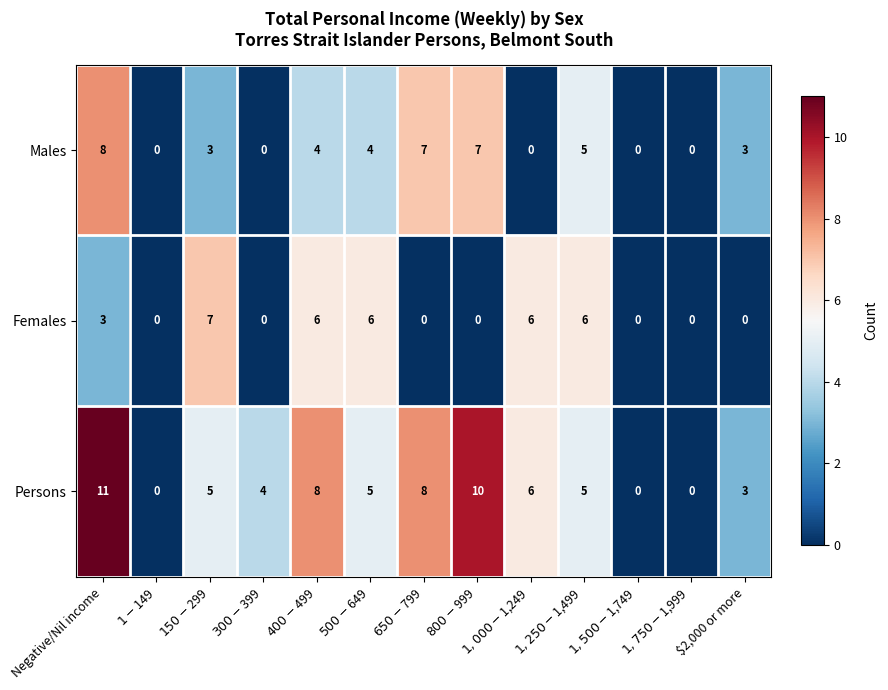

List the series in order of their peak value, lowest first.

Females, Males, Persons